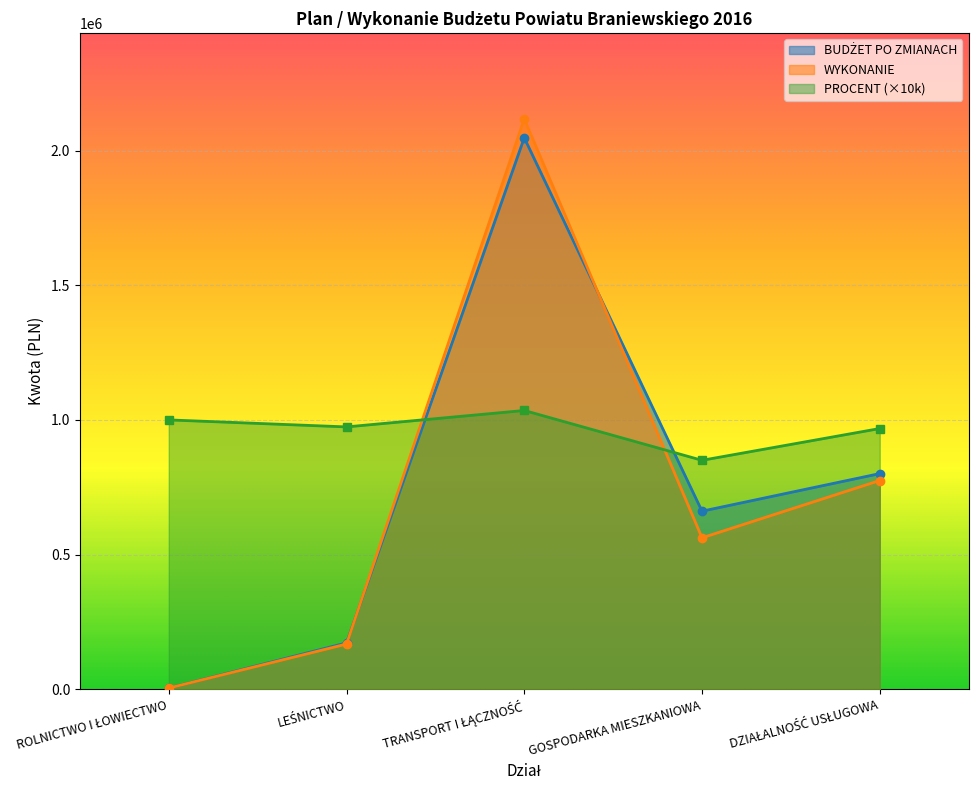

What is the value of the WYKONANIE point at the 4th from the left?

562305.8